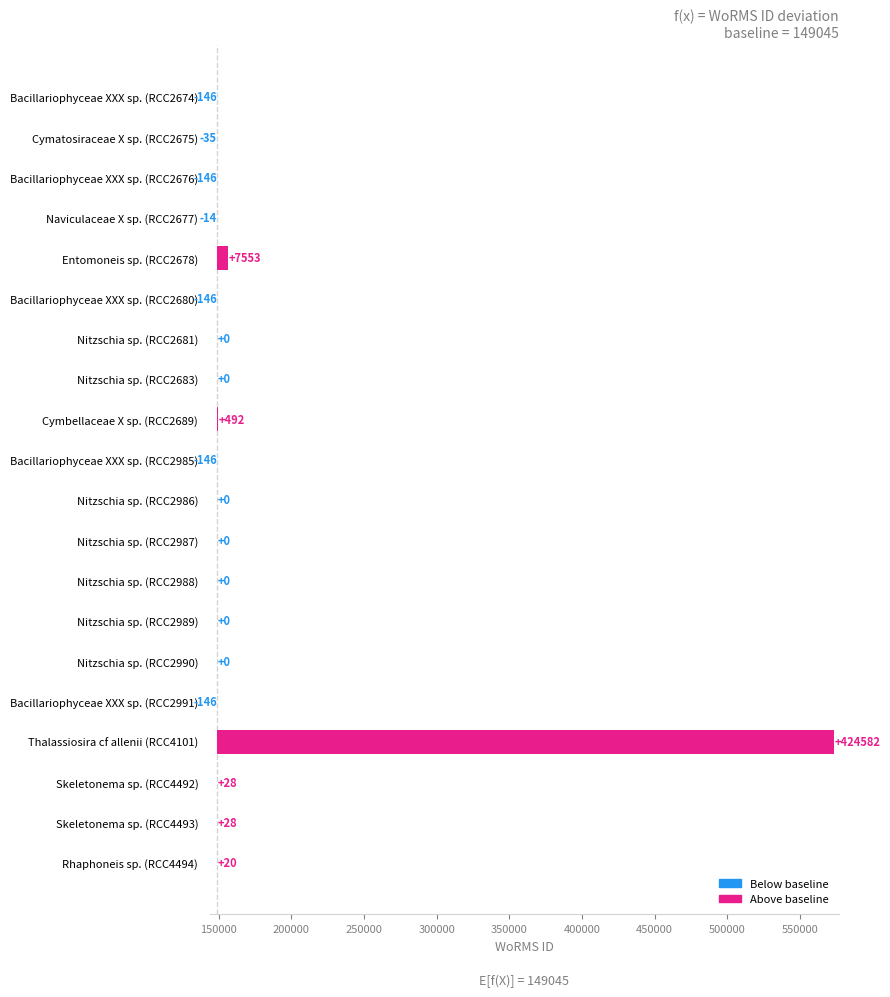

How many categories are shown in the chart?

20